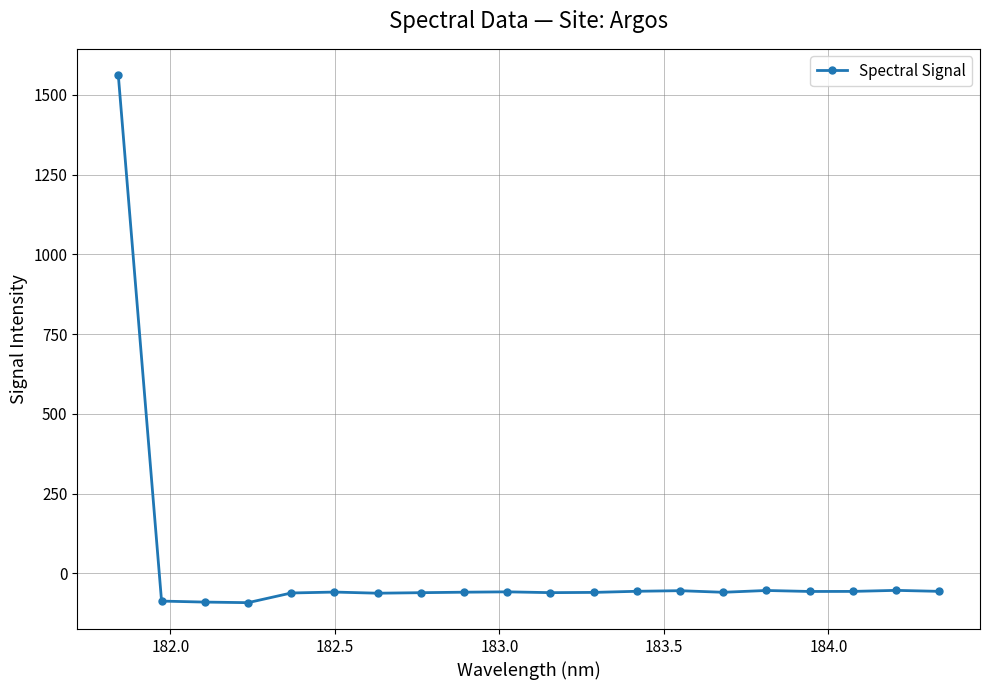

What is the difference between the second highest and second lowest values?

36.8